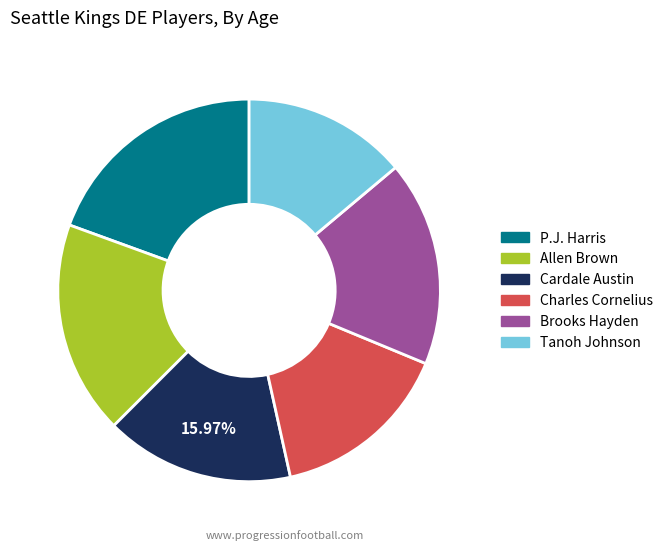

What percentage is the Allen Brown slice, to the nearest percent?

18%